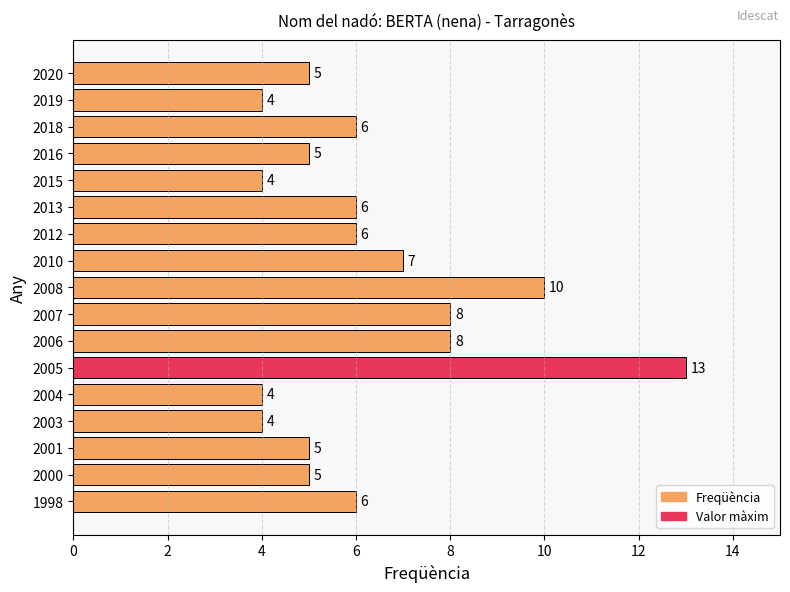

What is the sum of all values?

106